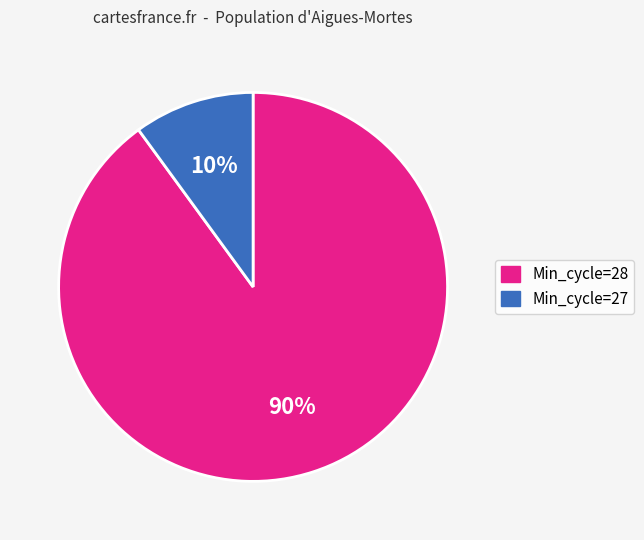

Is there any slice that represents more than half of the pie?

Yes